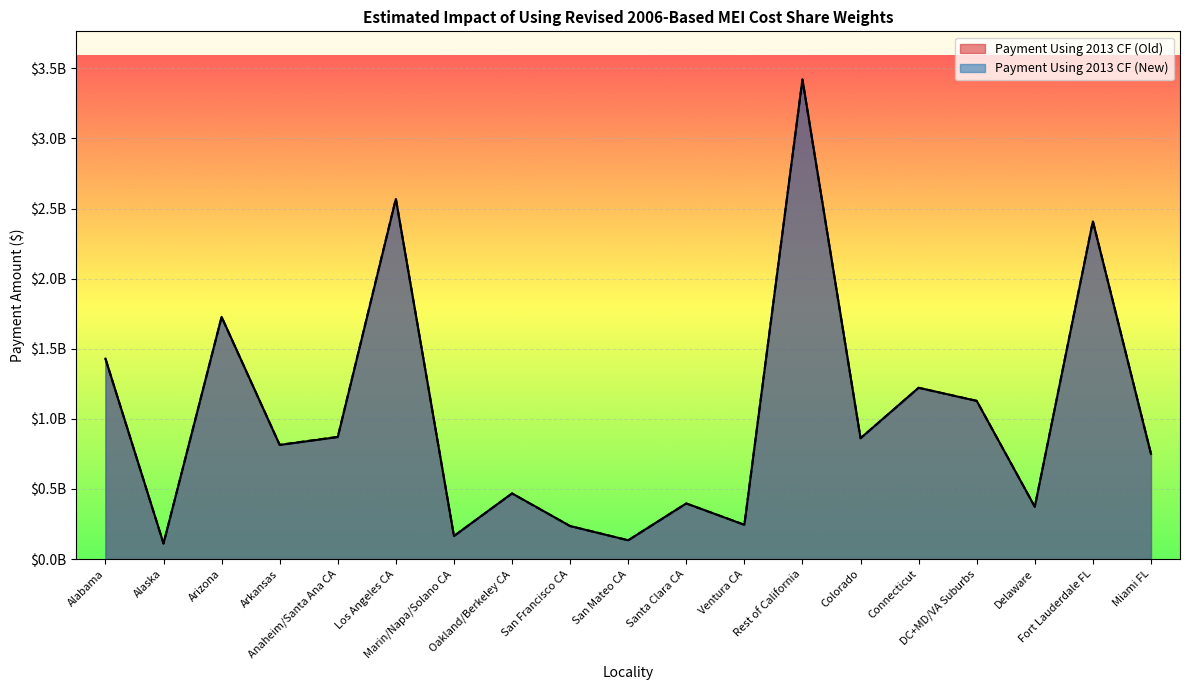

True or false: Payment Using 2013 CF (New) and Payment Using 2013 CF (Old) intersect in this chart.

True